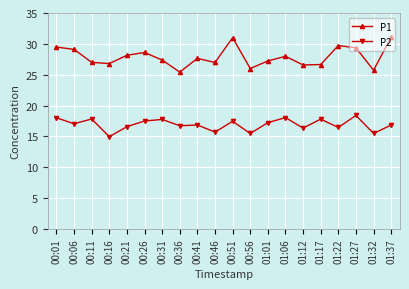

The P1 series shows 45.9 at 00:06. True or false?

False